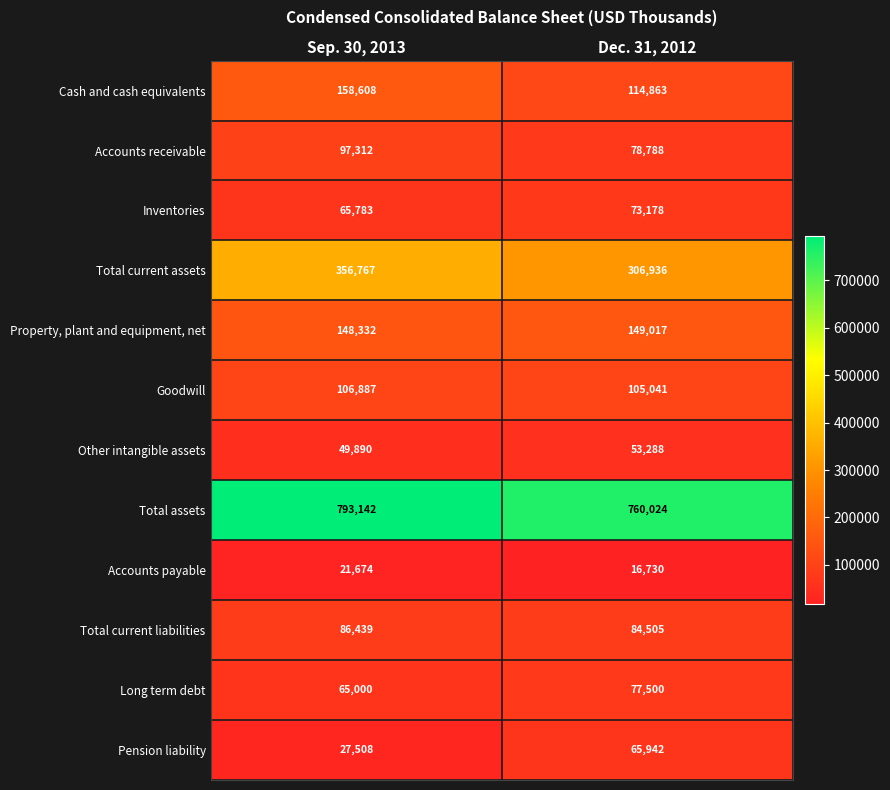

What is the total value across all series at Dec. 31, 2012?

1885812